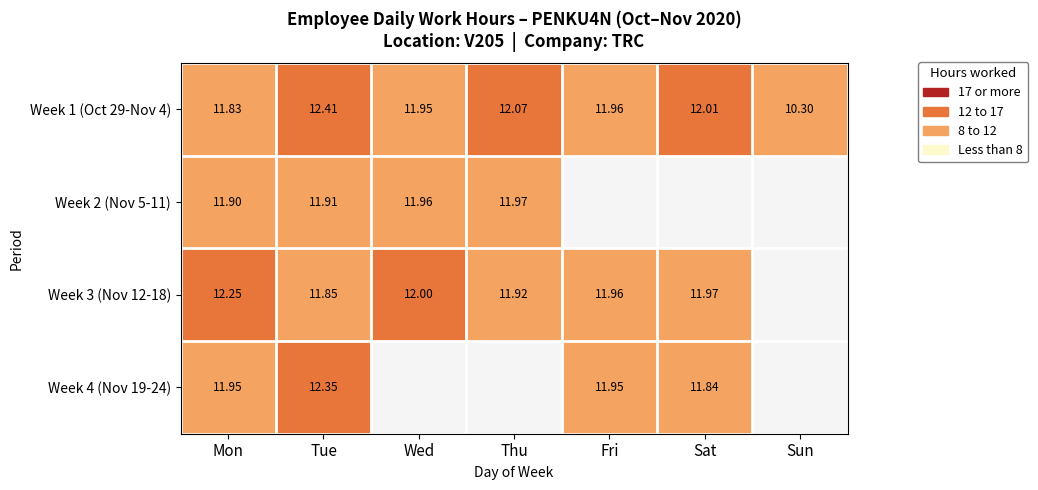

List the labels in order of Week 1 (Oct 29-Nov 4) value, largest first.

Tue, Thu, Sat, Fri, Wed, Mon, Sun